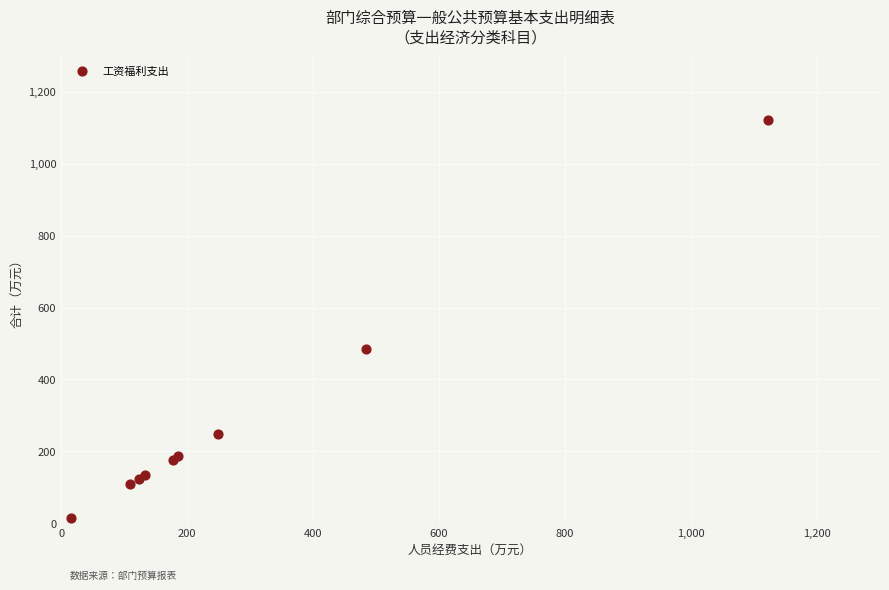

What Y value in the scatter plot is closest to 568?

484.3